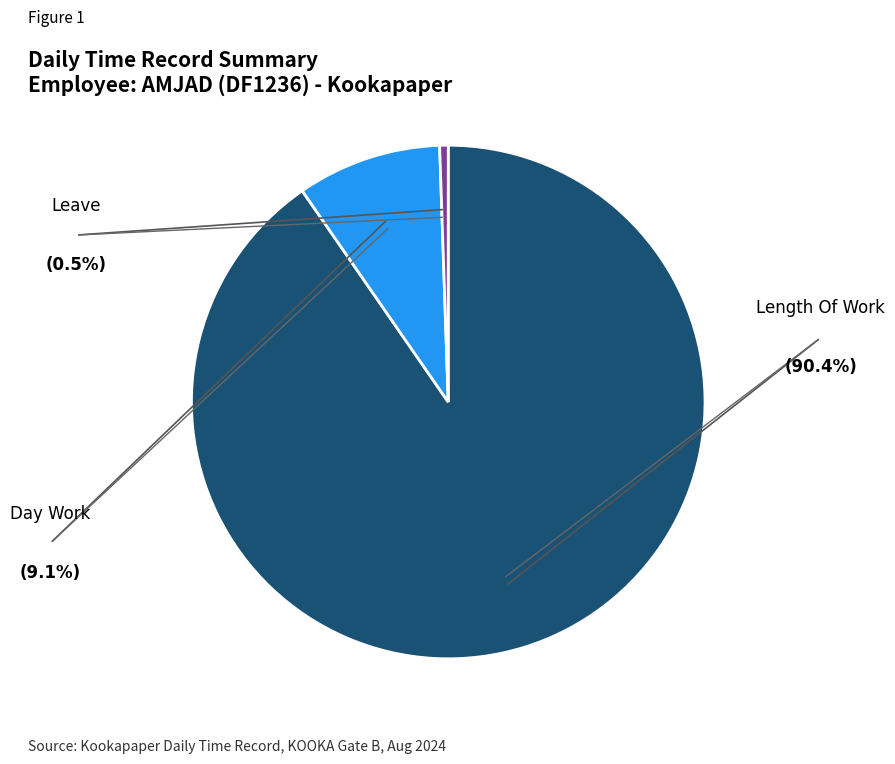

Does any single category account for the majority?

Yes